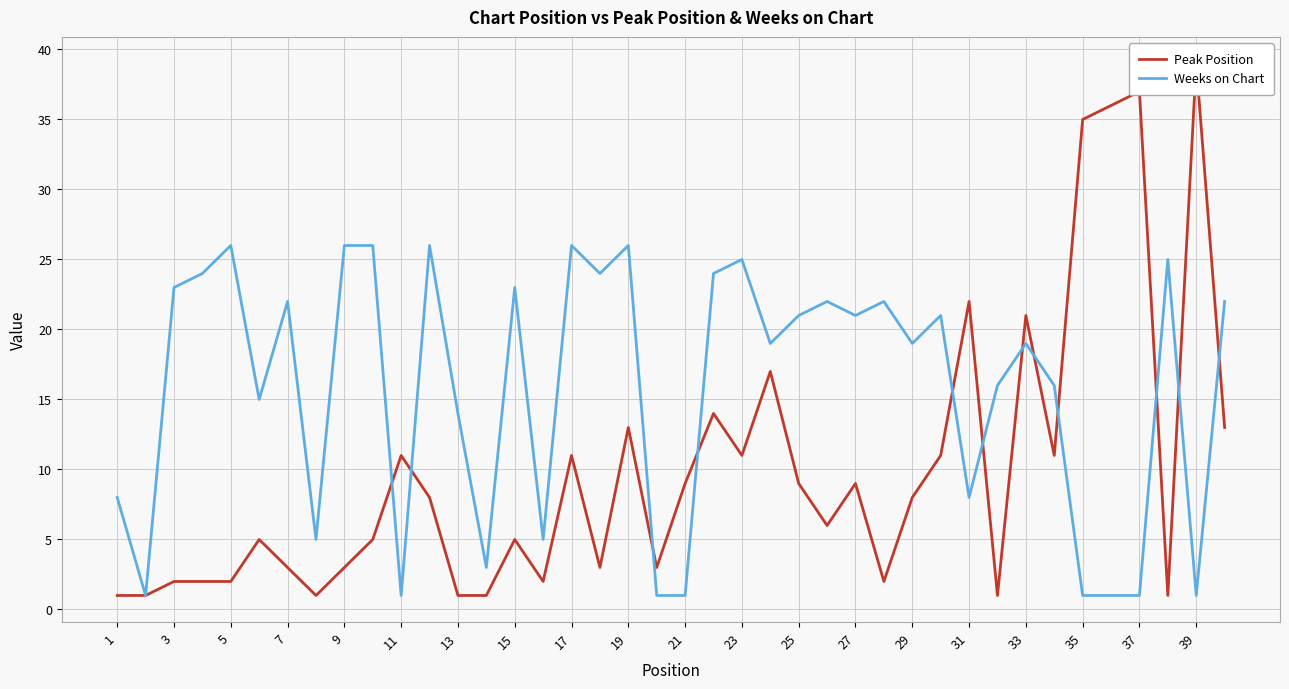

What is the approximate value of Weeks on Chart at 23, to the nearest 10?

20